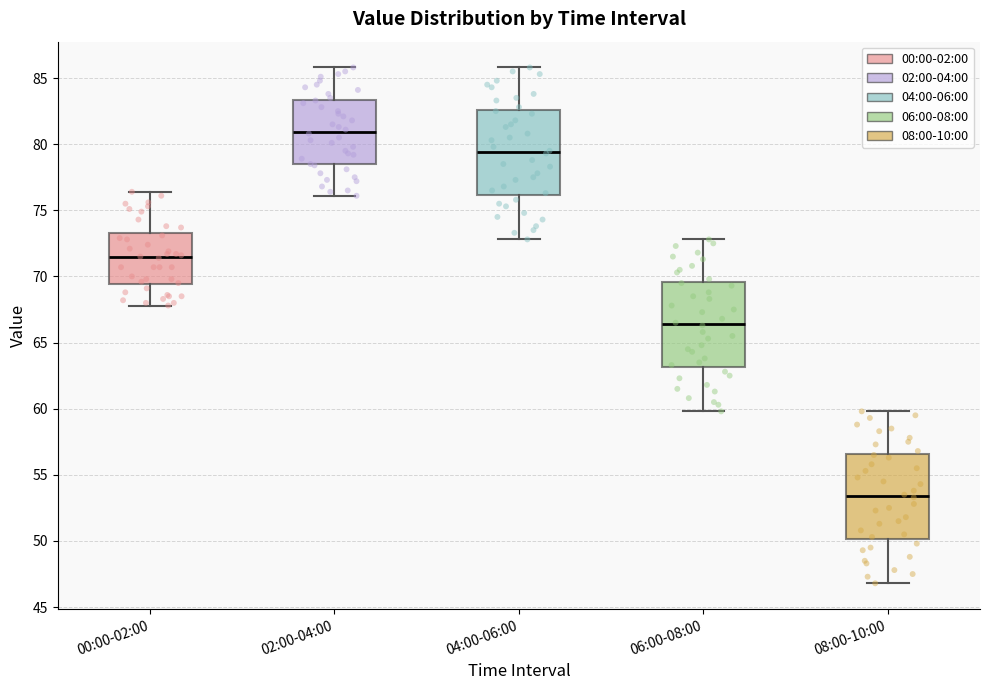

Where is the lower edge of the box for 04:00-06:00 on the y-axis? The values are not printed on the chart, so give them approximately, as read against the axis.

76.0